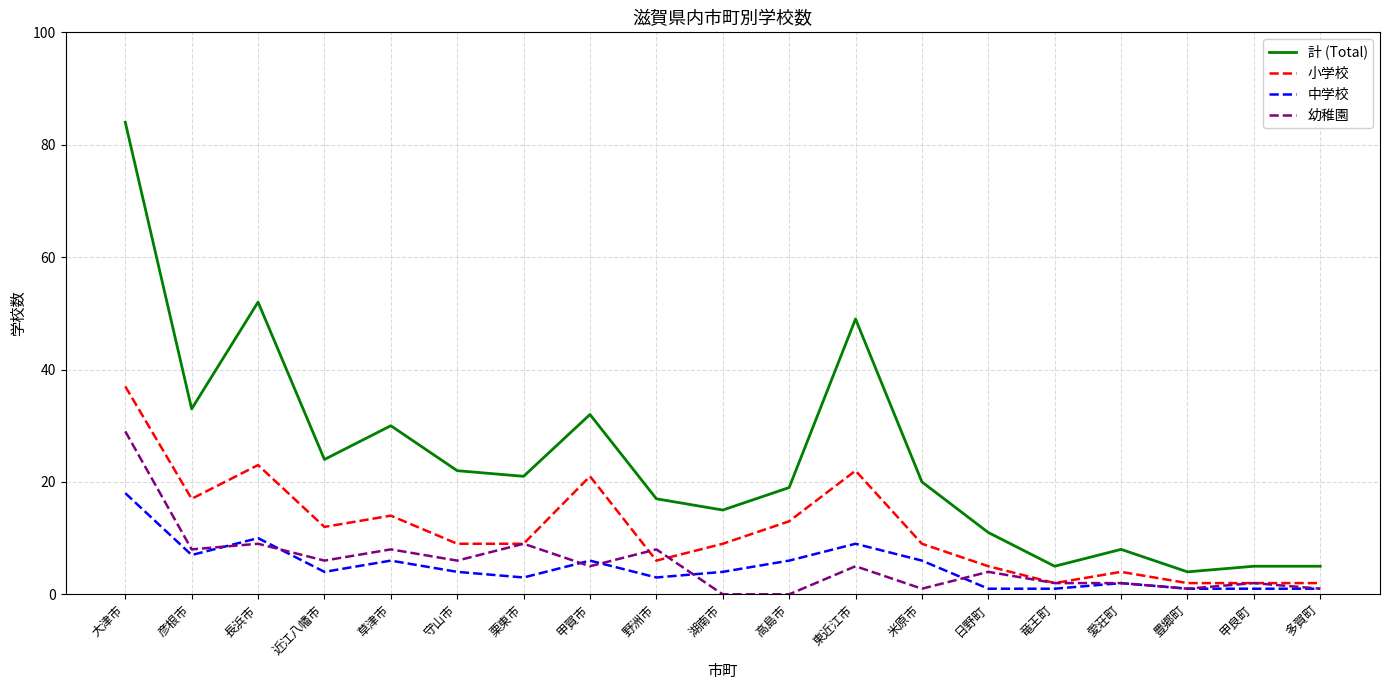

Where is 中学校 nearest to the value 9?

東近江市